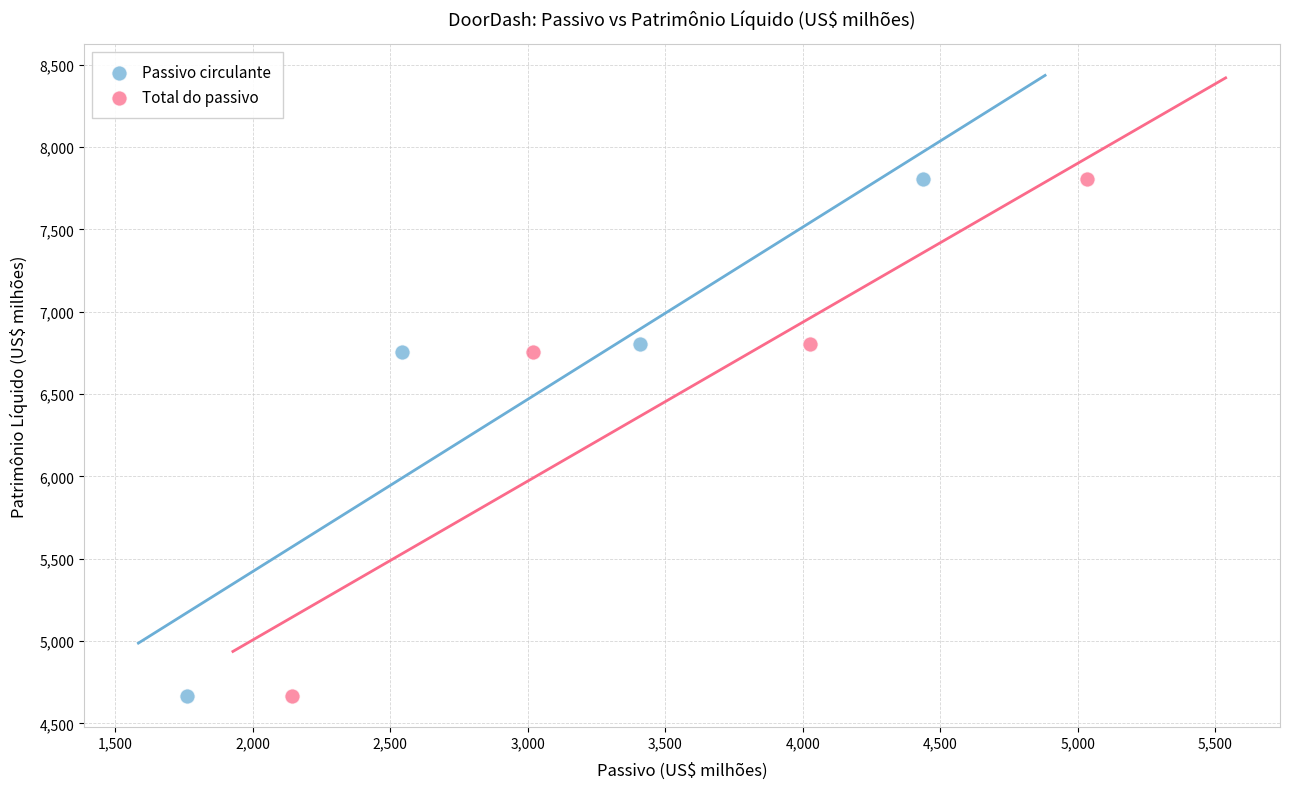

What are all the series names shown in the legend?

Passivo circulante, Total do passivo